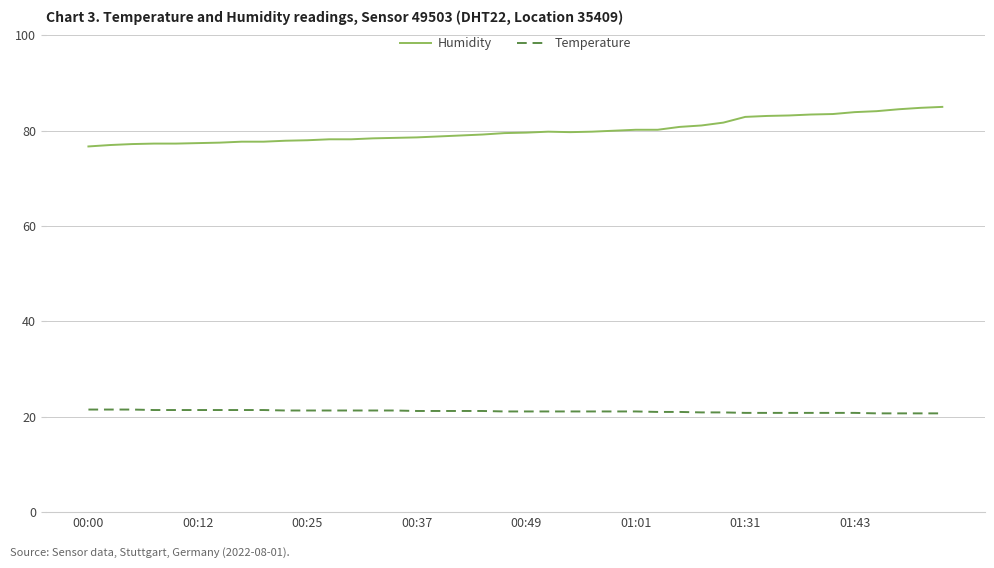

True or false: Temperature and Humidity cross at least once.

False